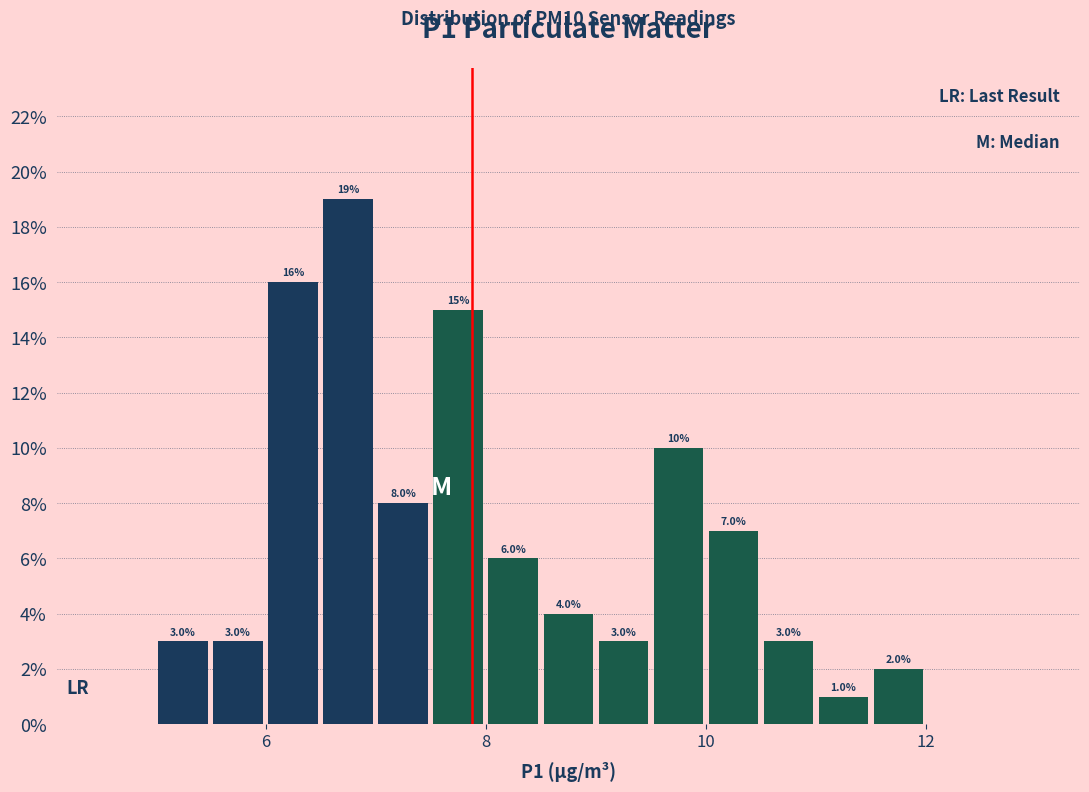

Around what value on the x-axis is the tallest bar? Give the approximate position of its centre, as read against the axis.

6.8